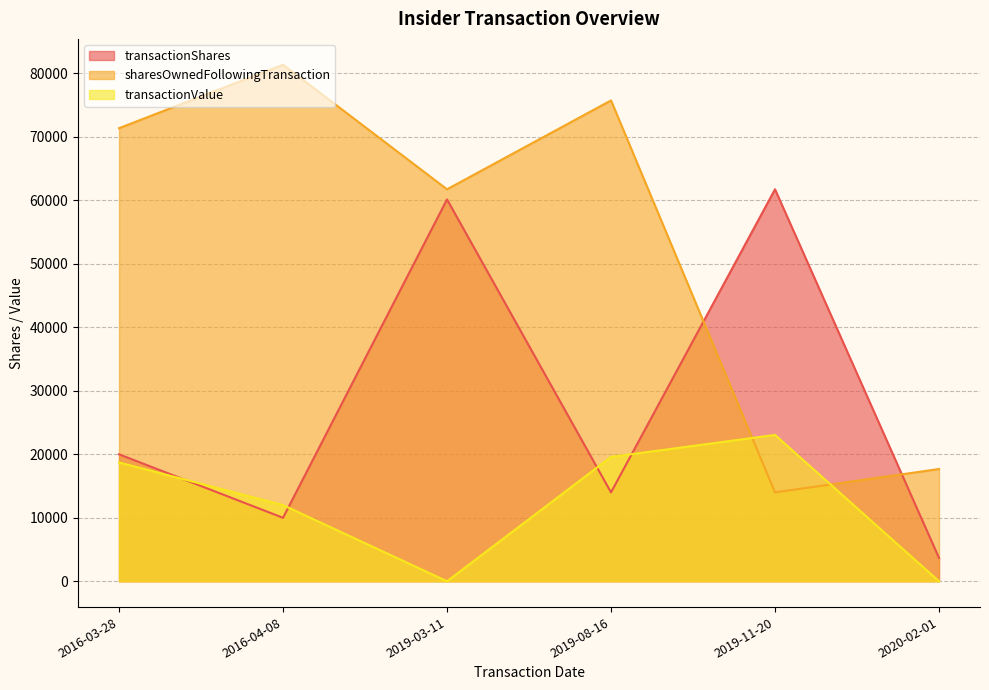

At which category does transactionShares reach its first local peak?

2019-03-11